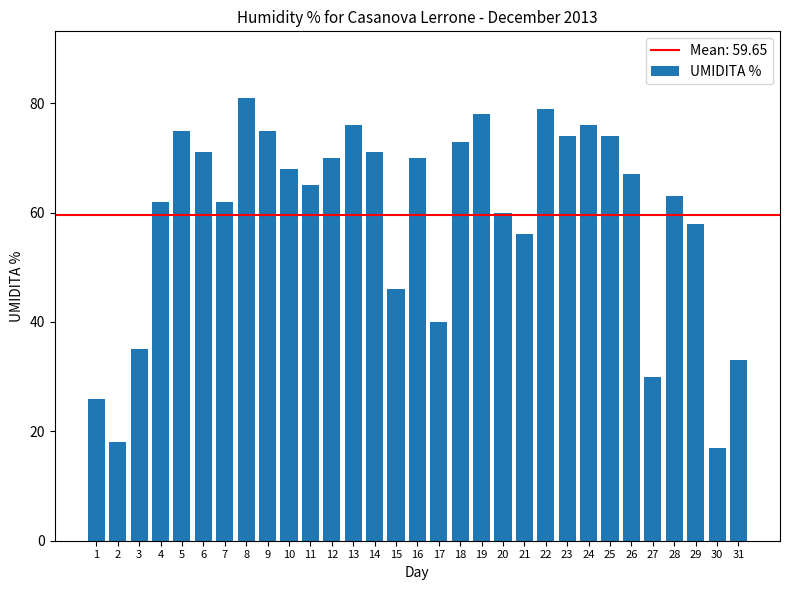

Reading right to left, list all the values displayed in this chart.

31=33	30=17	29=58	28=63	27=30	26=67	25=74	24=76	23=74	22=79	21=56	20=60	19=78	18=73	17=40	16=70	15=46	14=71	13=76	12=70	11=65	10=68	9=75	8=81	7=62	6=71	5=75	4=62	3=35	2=18	1=26